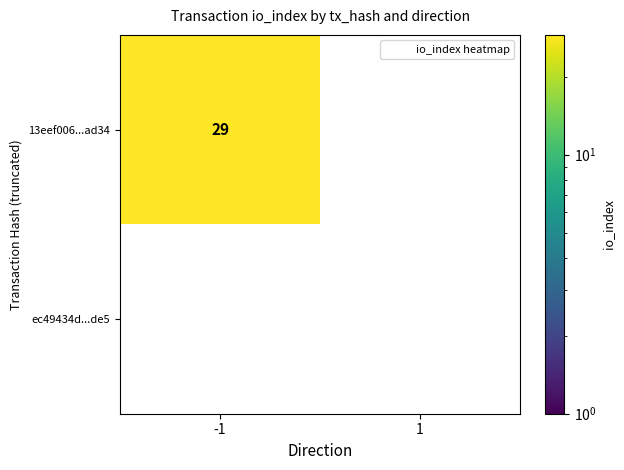

Which category has the highest value across all series?

-1